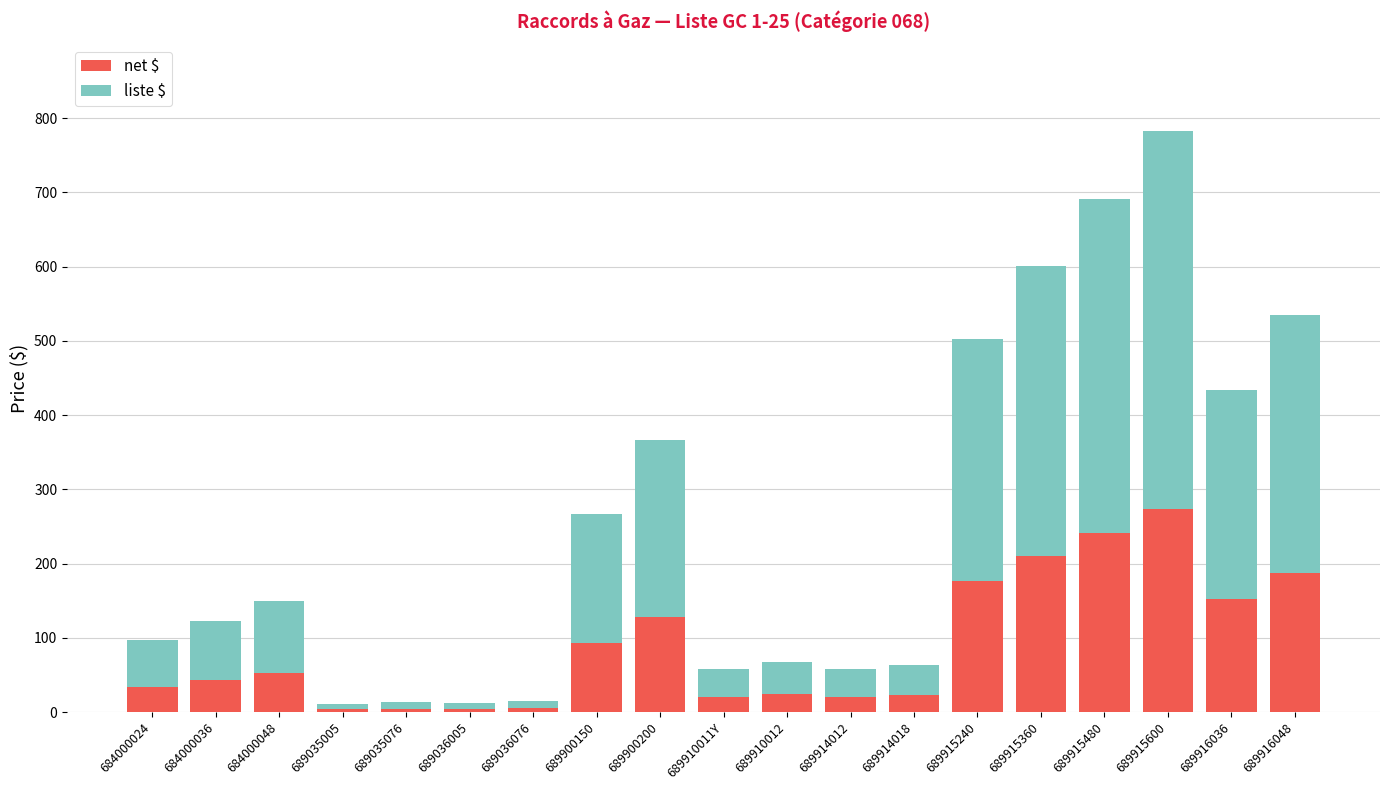

What is the maximum value for net $?

273.7